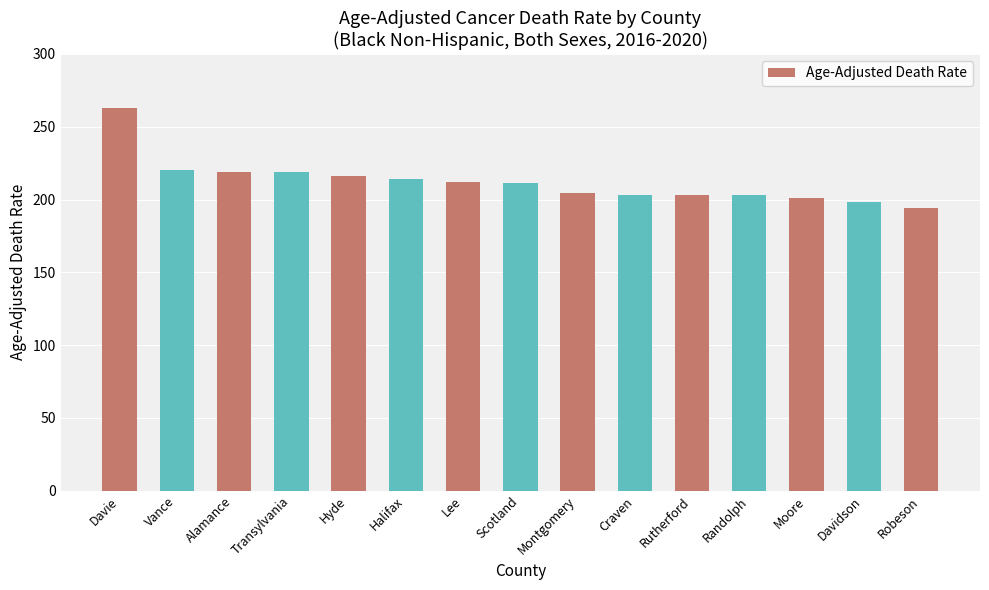

What is the average value?

212.2